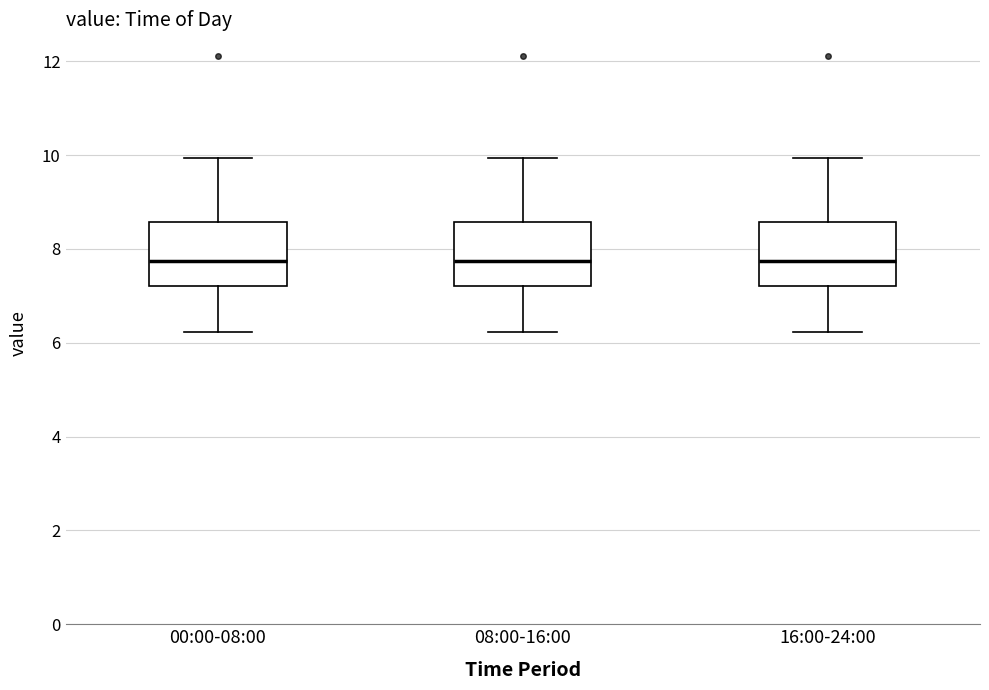

Reading left to right, transcribe this box plot: for each box, give where its median line is, the range the box spans, and where its two whiskers end, as read against the y-axis. The values are not printed on the chart, so give them approximately, as read against the axis.

00:00-08:00: median 7.8, box 7.2 to 8.6, whiskers 6.2 to 10.0
08:00-16:00: median 7.8, box 7.2 to 8.6, whiskers 6.2 to 10.0
16:00-24:00: median 7.8, box 7.2 to 8.6, whiskers 6.2 to 10.0